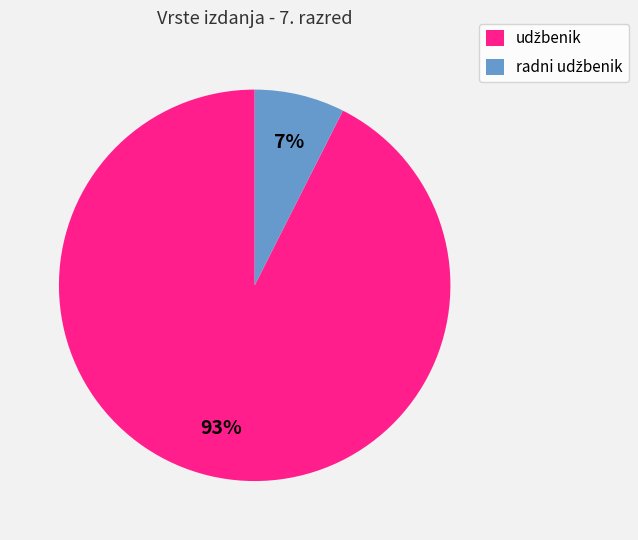

To the nearest percent, what is the average slice percentage?

50%